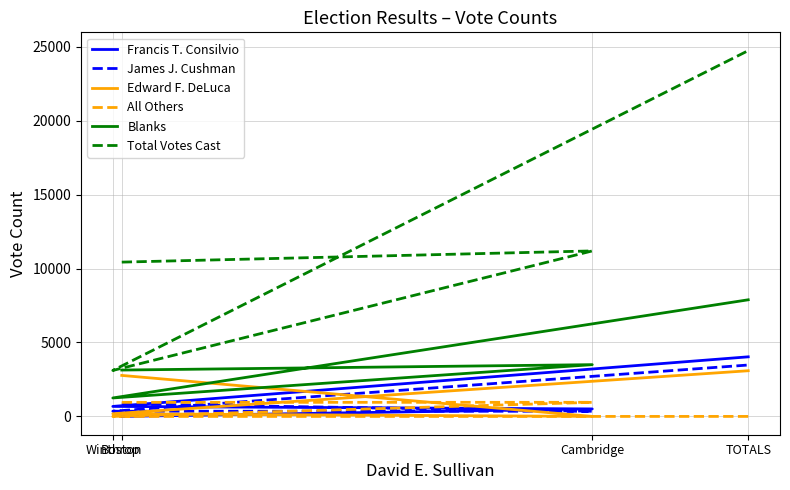

What is the total value across all series at TOTALS?

43214